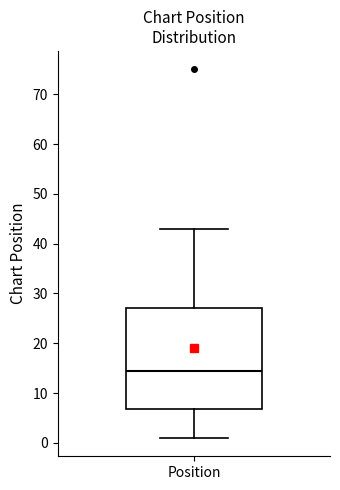

Transcribe this box plot: give where the median line is, the range the box spans, and where the two whiskers end, as read against the y-axis. The values are not printed on the chart, so give them approximately, as read against the axis.

median 15, box 7 to 27, whiskers 1 to 43